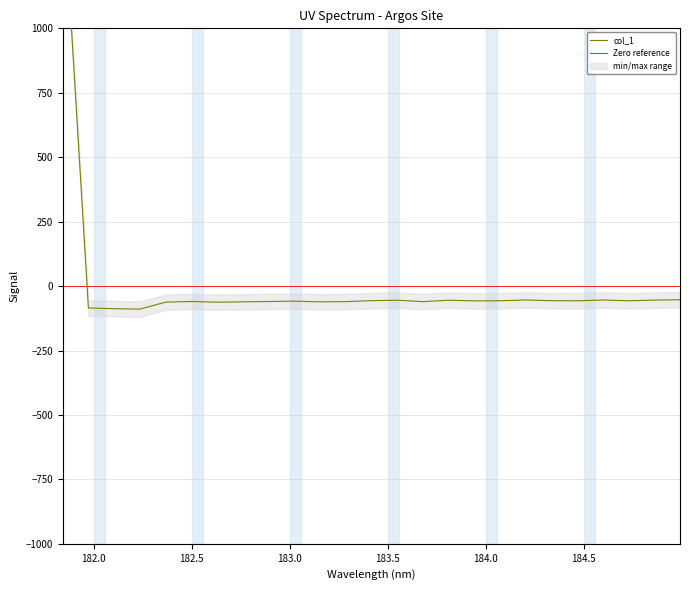

Reading left to right, transcribe all the data shown in this chart.

181.8418=1562.4	181.9732053322=-84.9	182.1045947288=-87.8	182.2359681898=-89.5	182.3673257152=-62.3	182.498667305=-59.8	182.6299929592=-62.6	182.7613026778=-61.2	182.8925964608=-59.9	183.0238743082=-58.6	183.15513622=-61.3	183.2863821962=-60.4	183.4176122368=-56.5	183.5488263418=-55.0	183.6800245112=-60.5	183.811206745=-54.8	183.9423730432=-57.5	184.0735234058=-56.9	184.2046578328=-54.0	184.3357763242=-56.8	184.46687888=-57.2	184.5979655002=-54.0	184.7290361848=-57.0	184.8600909338=-54.4	184.9911297472=-53.1